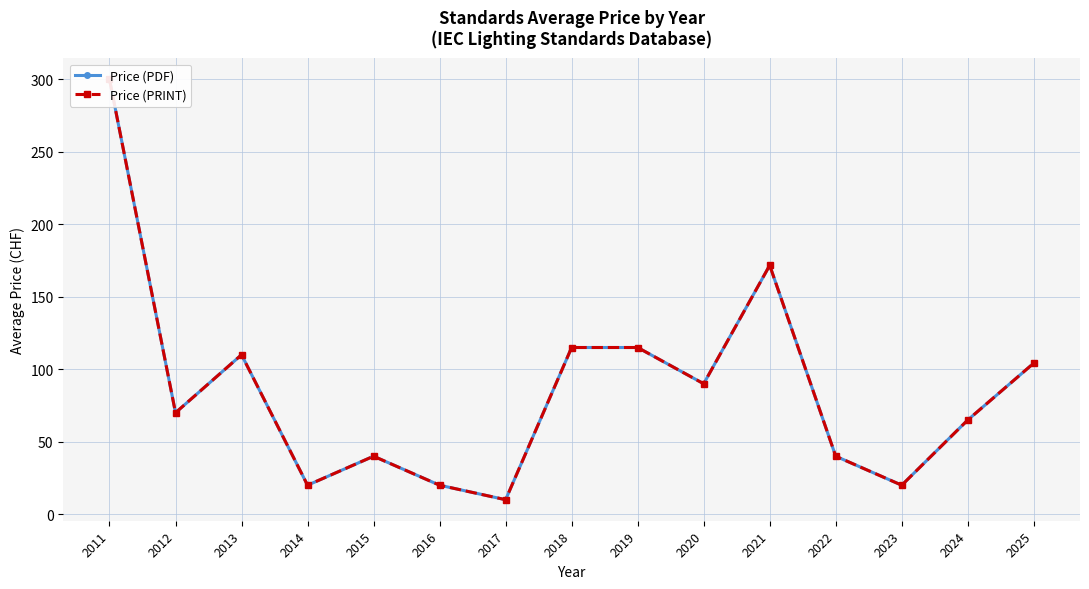

The Price (PDF) series shows 65.0 at 2024. True or false?

True